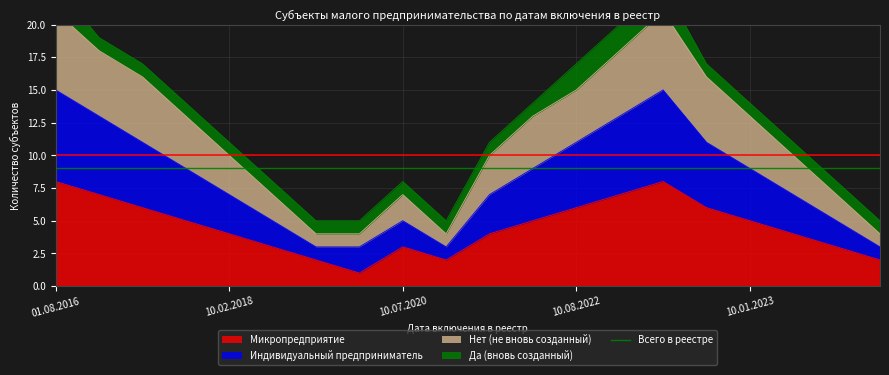

What position from the left is 10.09.2019?

6